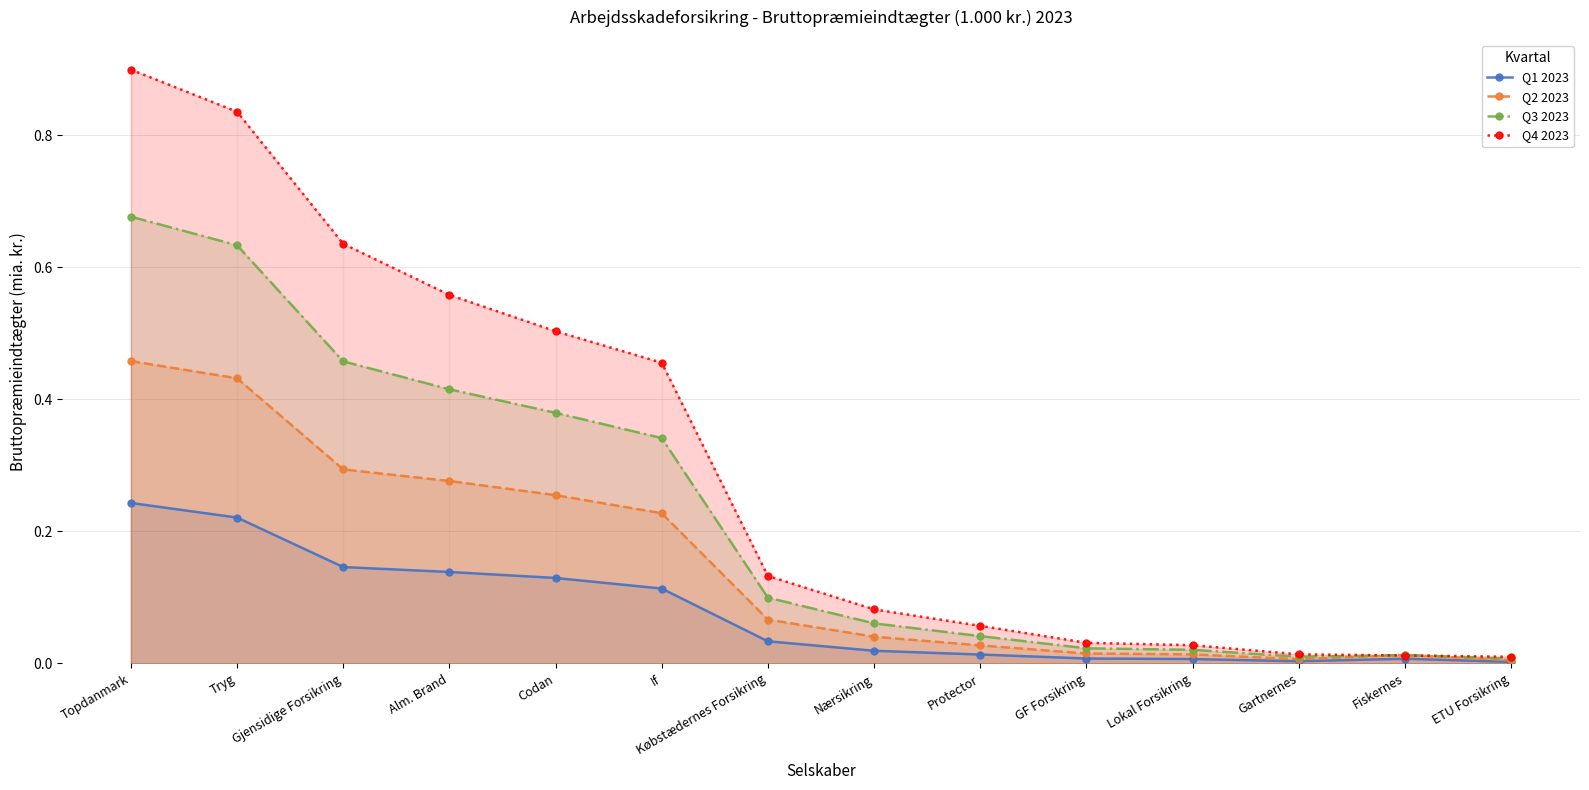

What is the difference between the maximum and minimum values in the Q1 2023 series?

0.2